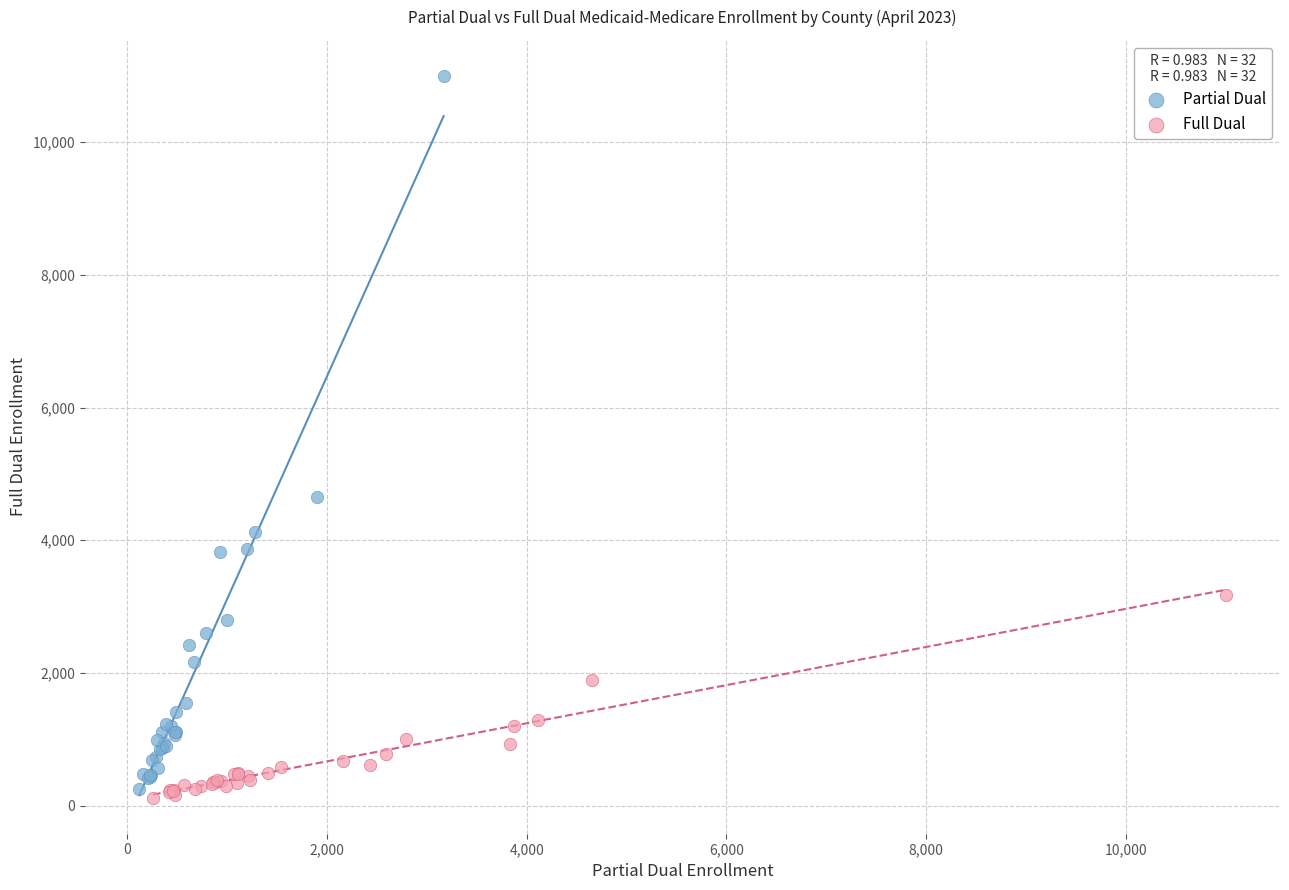

Which series contains the highest Y value?

Partial Dual